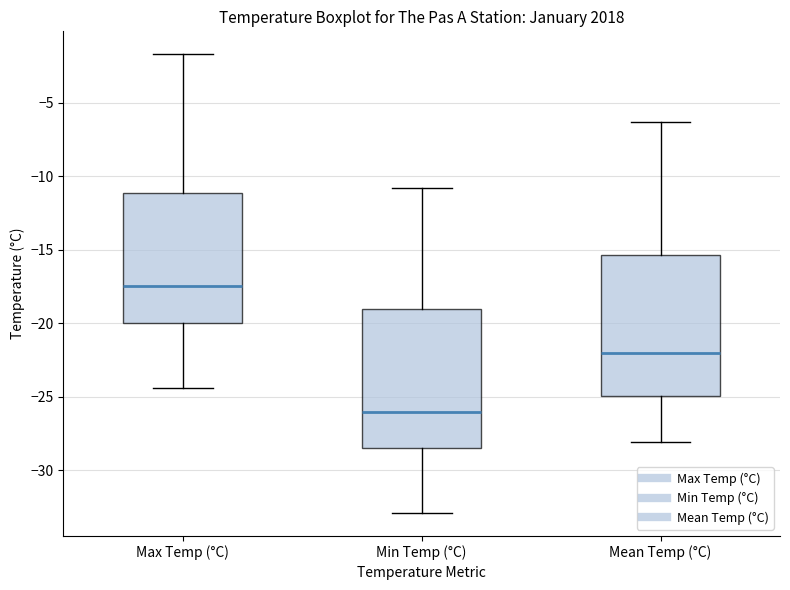

Reading left to right, transcribe this box plot: for each box, give where its median line is, the range the box spans, and where its two whiskers end, as read against the y-axis. The values are not printed on the chart, so give them approximately, as read against the axis.

Max Temp (°C): median -17.5, box -20.0 to -11.0, whiskers -24.5 to -1.5
Min Temp (°C): median -26.0, box -28.5 to -19.0, whiskers -33.0 to -11.0
Mean Temp (°C): median -22.0, box -25.0 to -15.5, whiskers -28.0 to -6.5